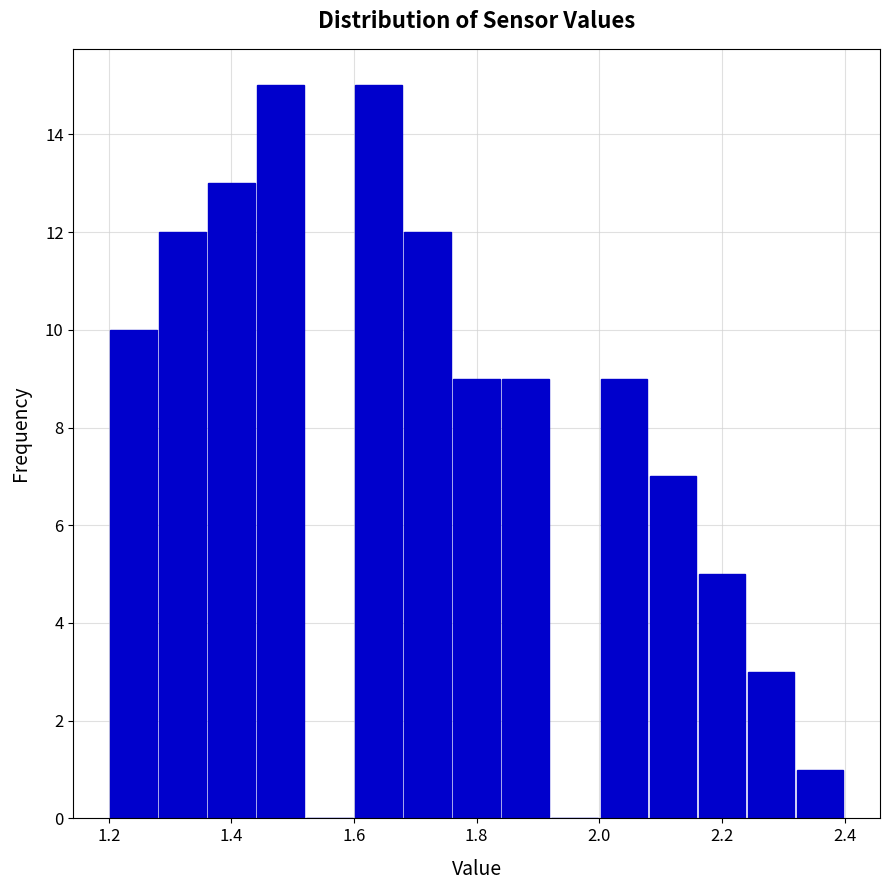

How tall is the bar that spans 2.08 to 2.16 on the x-axis? The values are not printed on the chart, so give them approximately, as read against the axis.

7